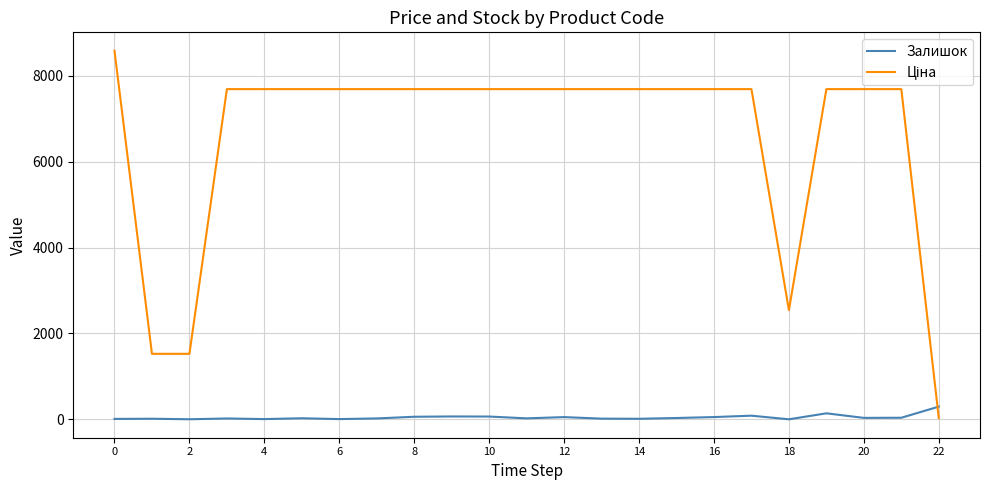

What is the maximum value shown in the chart?

8581.1